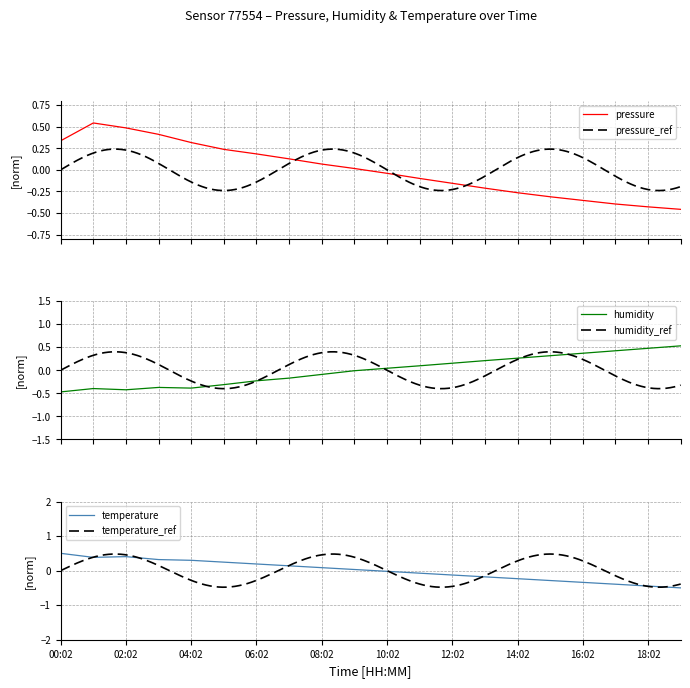

What is the spread (max minus min) of values at 7?

0.3